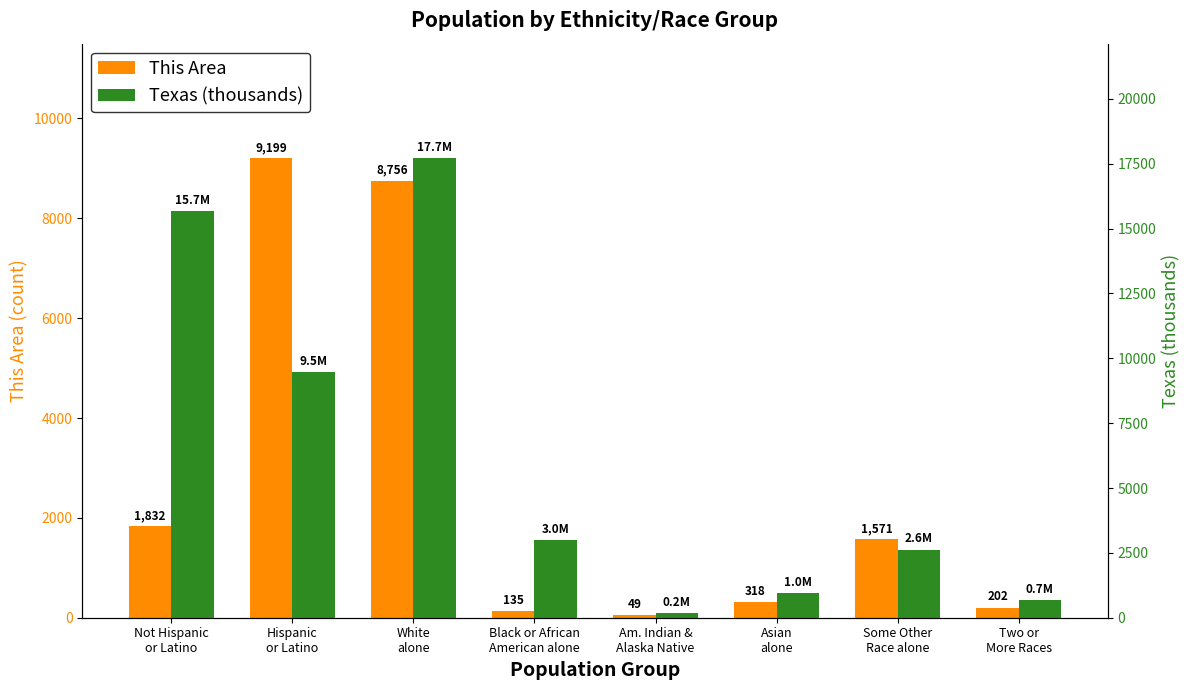

How many groups of bars are there?

8